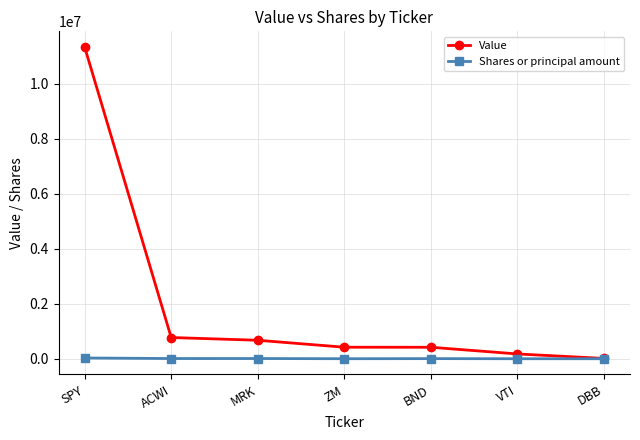

Count the number of data series in this chart.

2